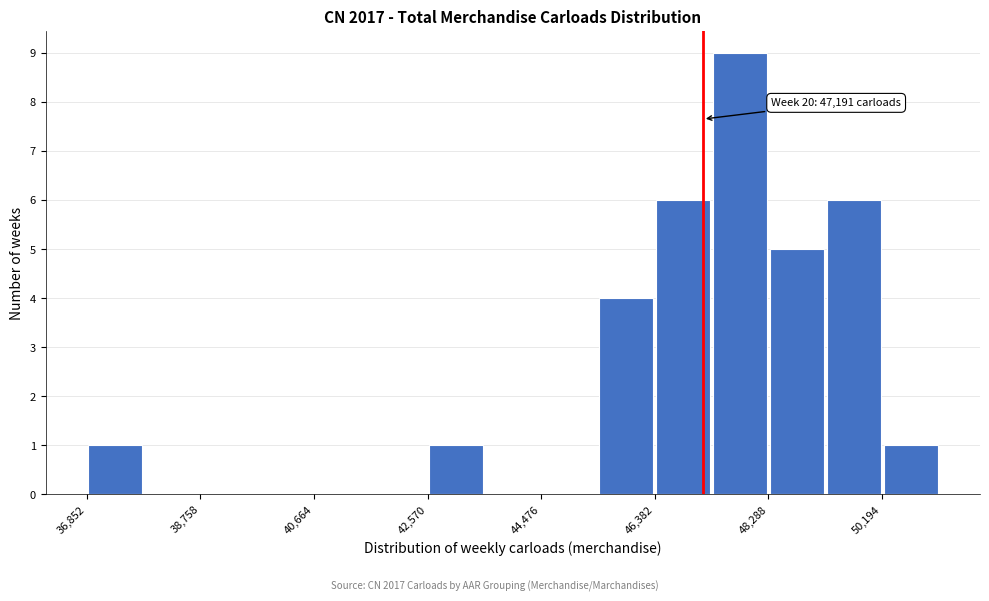

Which range on the x-axis has the tallest bar?

47400 to 48200